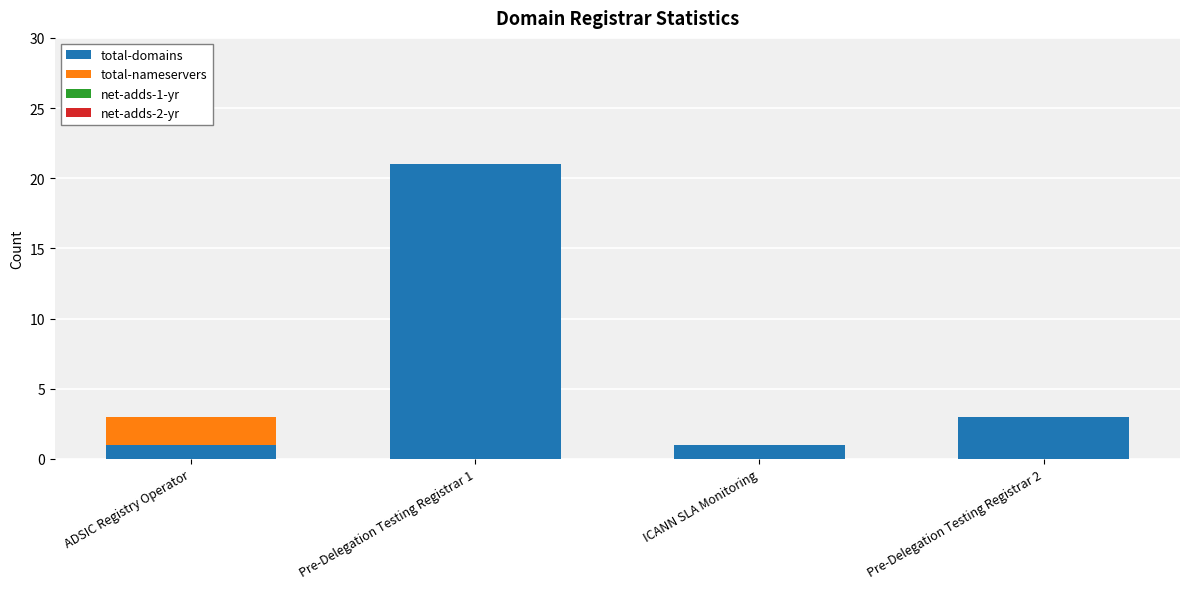

How many categories are shown in the chart?

4